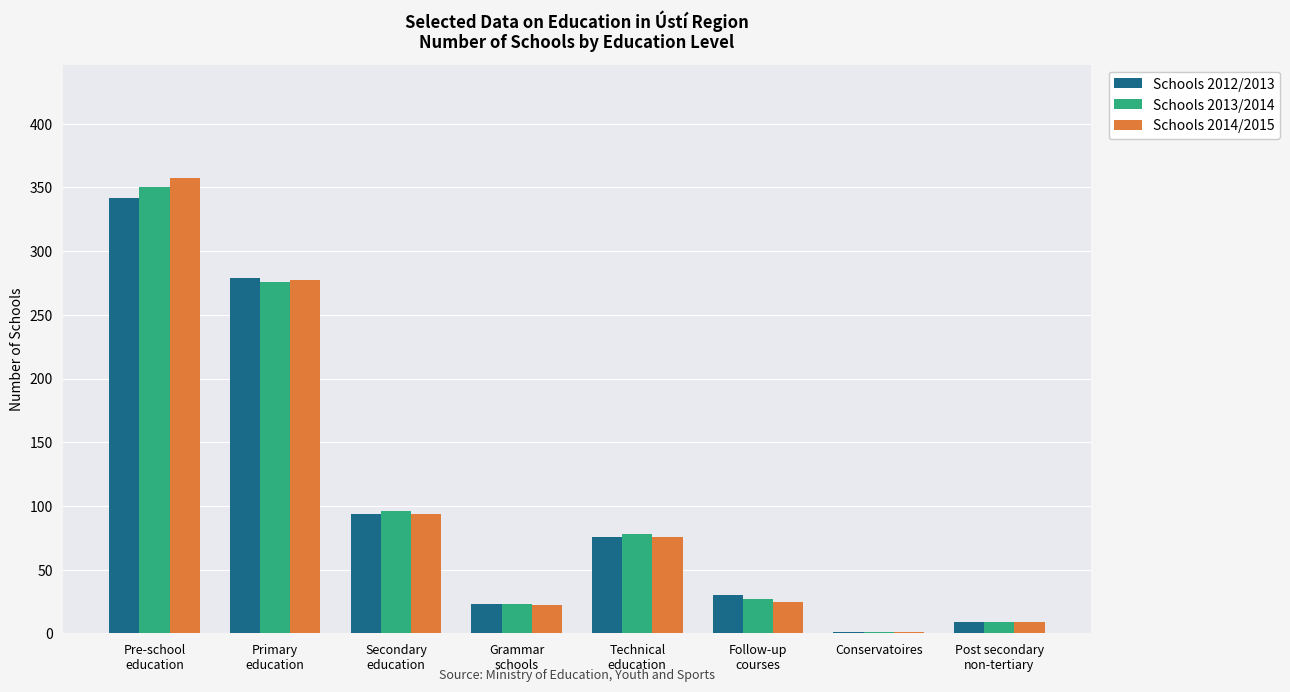

What is the sum of all Schools 2012/2013 values?

854